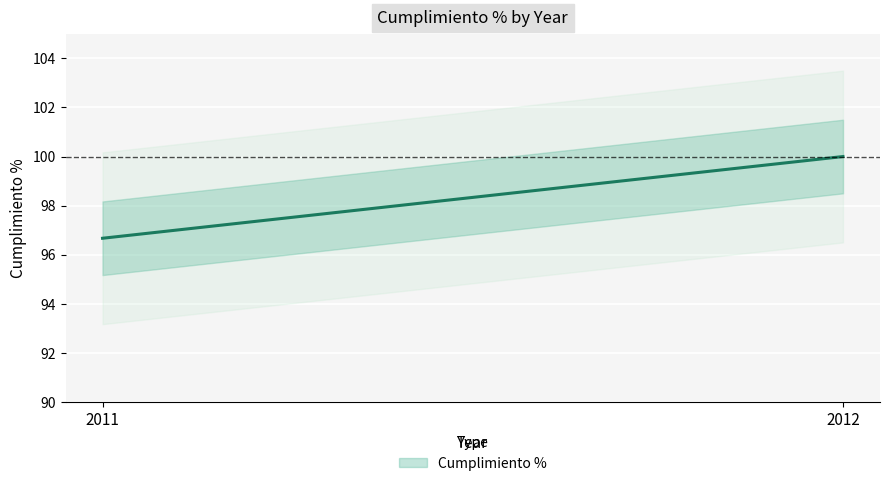

What is the change in value from 2011 to 2012?

+3.3